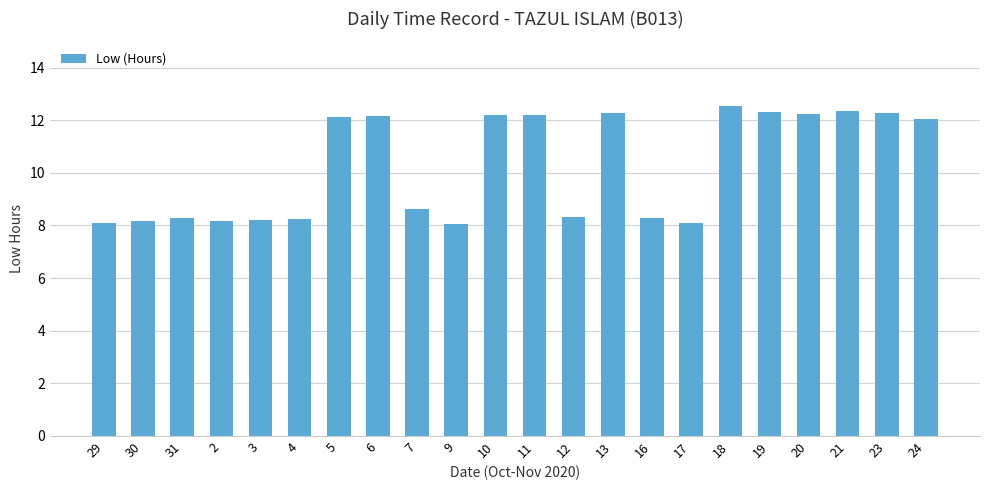

At which label does the data first exceed 12?

5